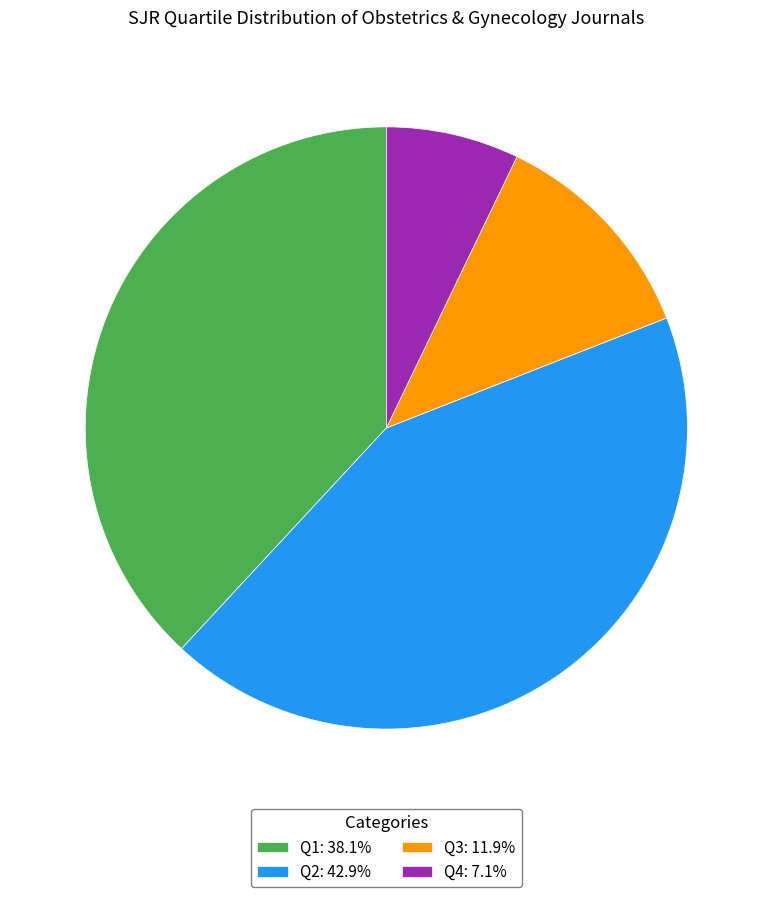

Which category has the smallest portion of the pie?

Q4